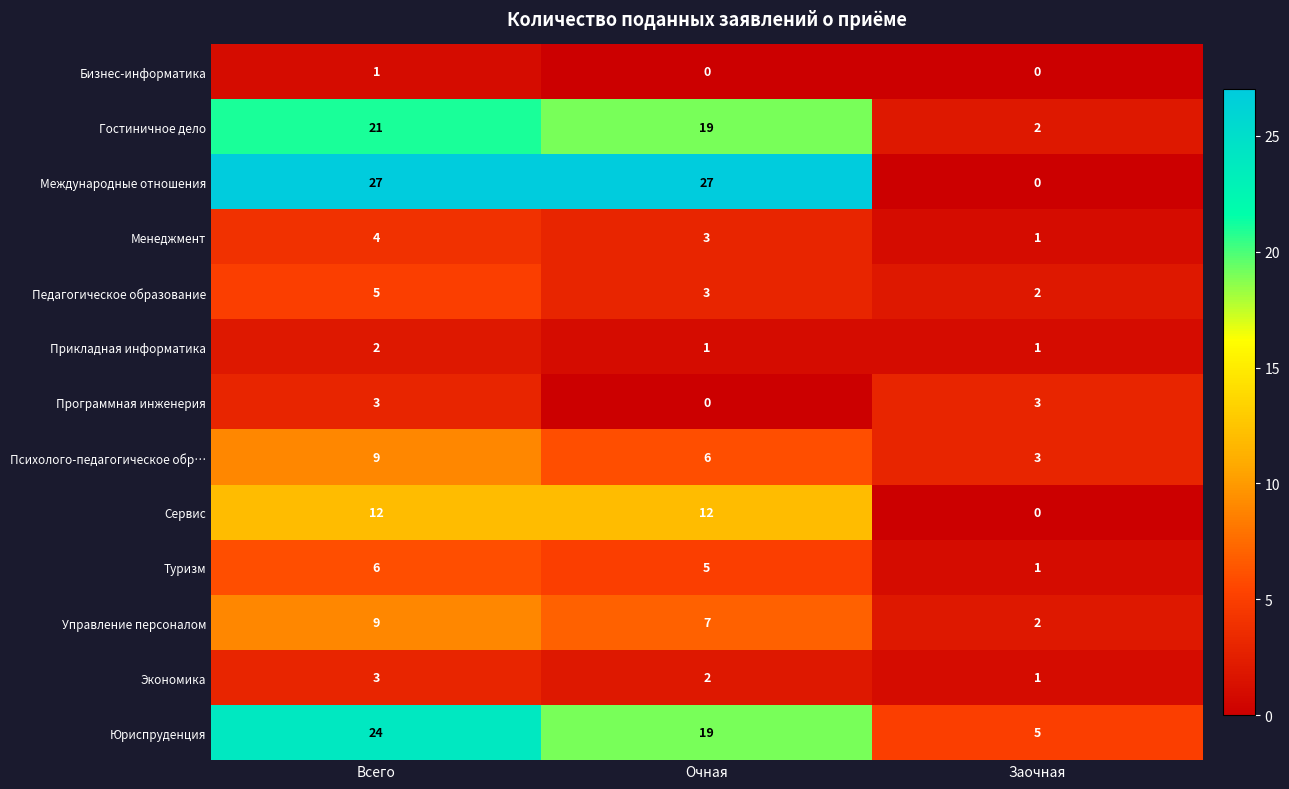

The Психолого-педагогическое обр… series shows 3 at Заочная. True or false?

True